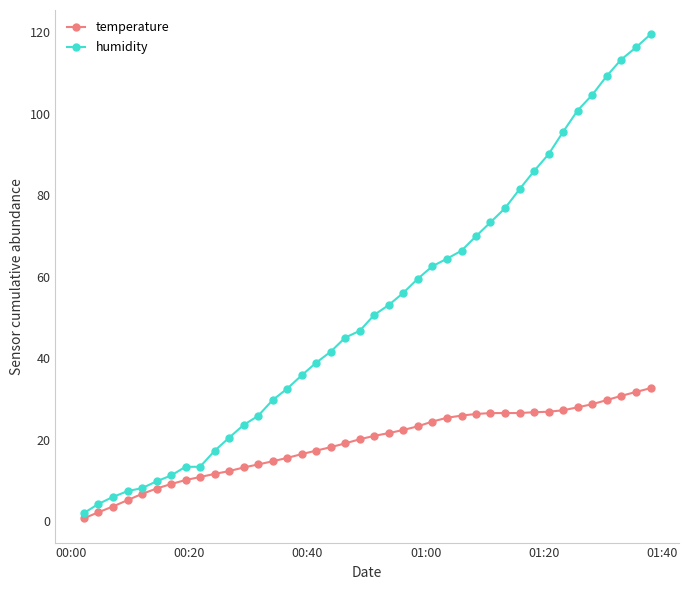

What is the value of the humidity point at the 13th from the left?

25.8